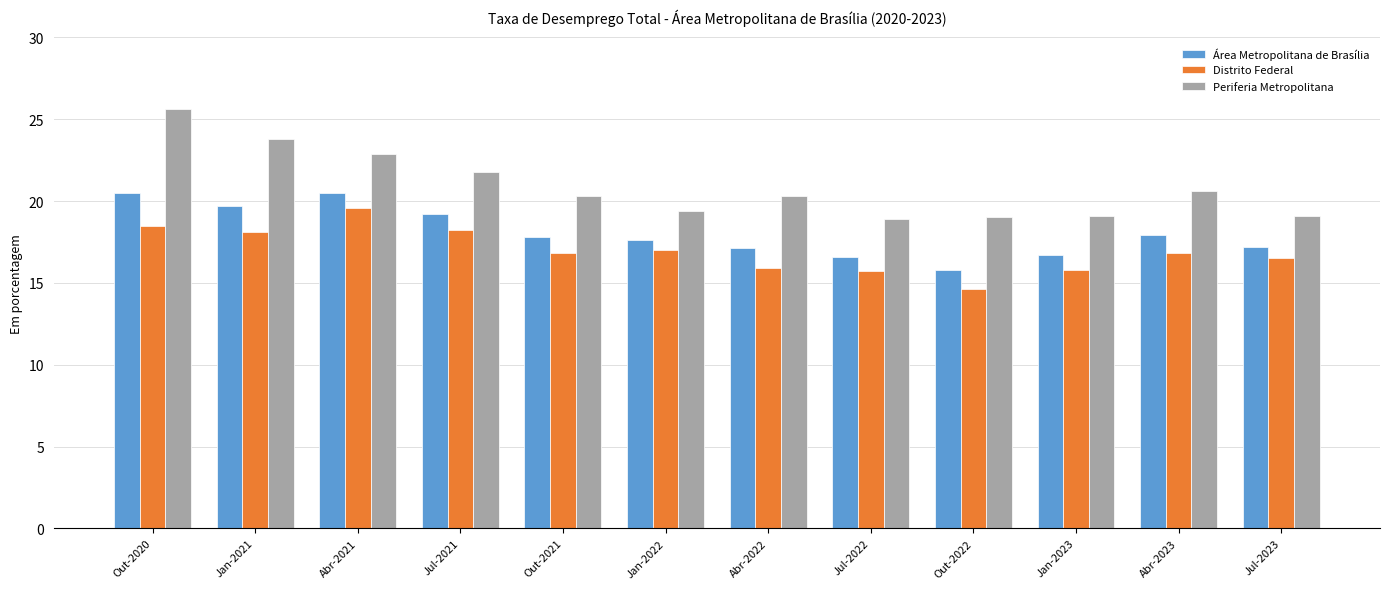

At which label is Periferia Metropolitana closest to 22?

Jul-2021